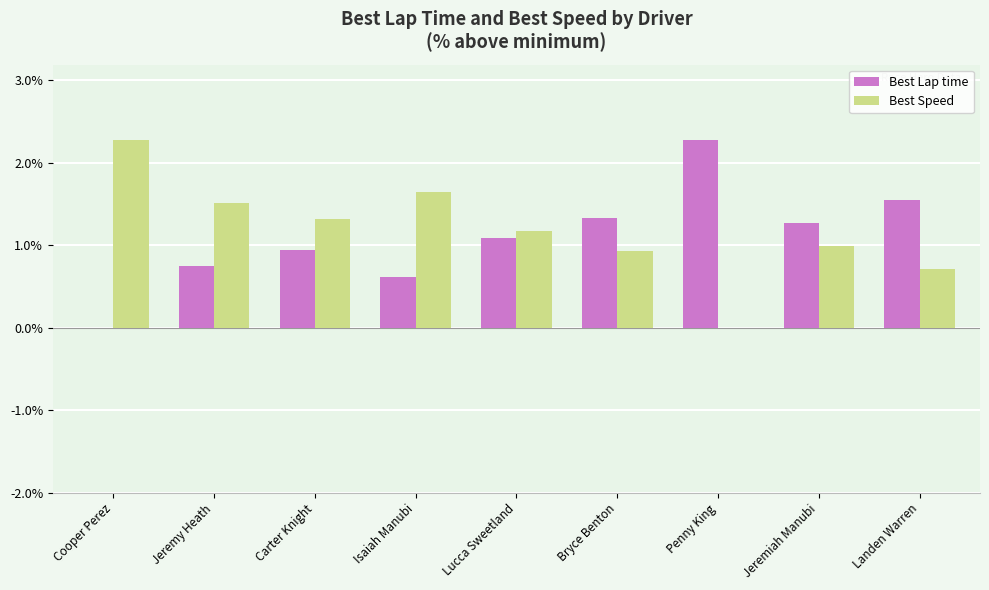

True or false: Best Speed has a value of 2.7 at Isaiah Manubi.

False